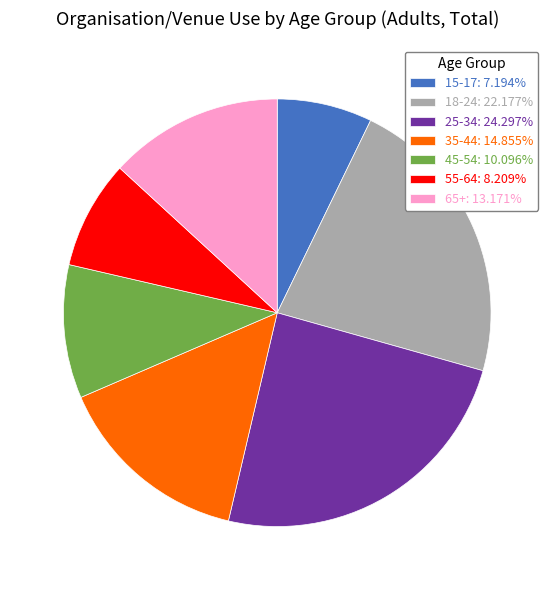

True or false: 55-64 accounts for 8% of the total.

True